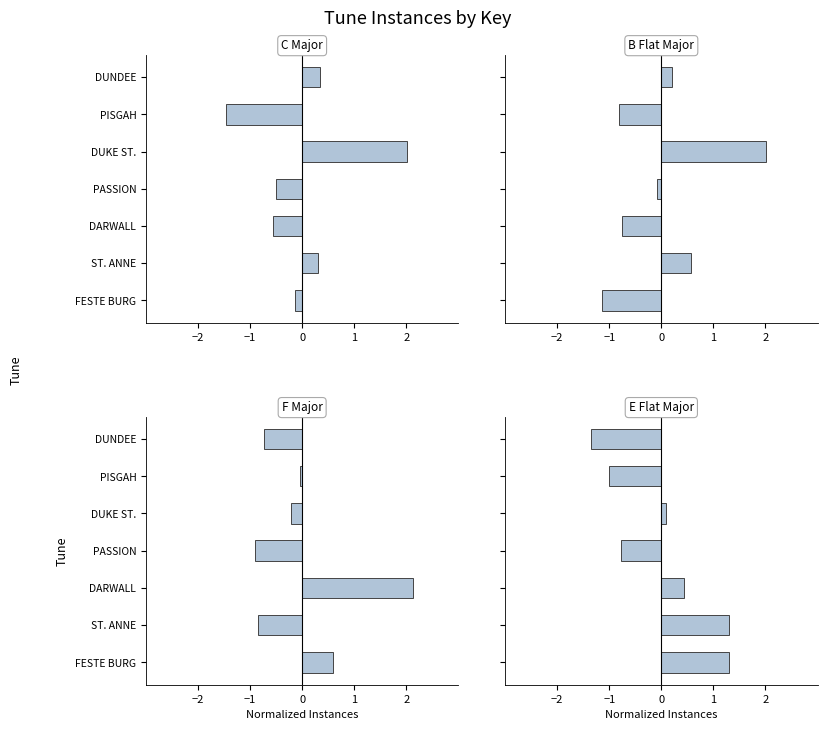

How many series are shown in this chart?

4